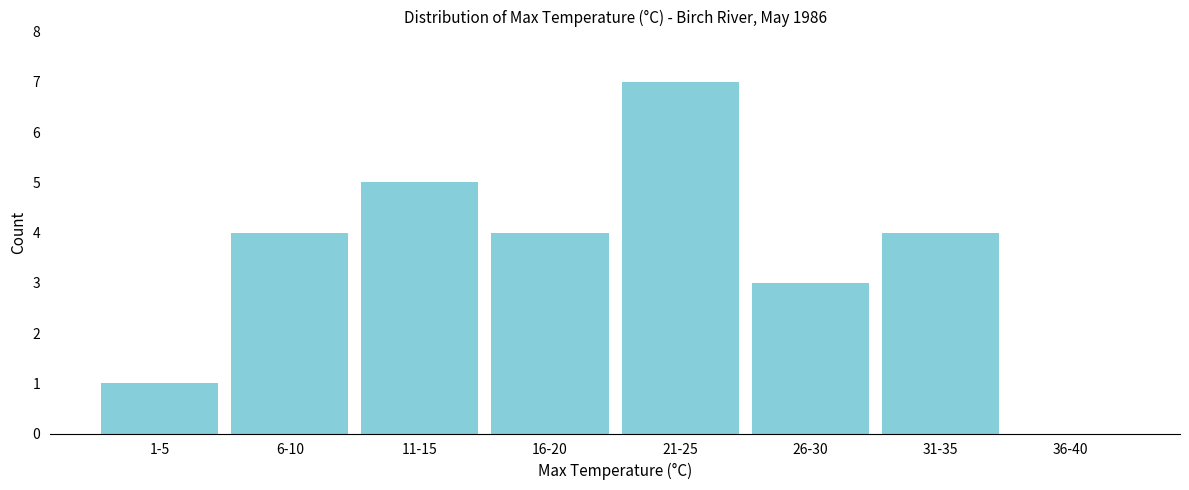

Reading right to left, transcribe all the data shown in this chart.

36-40=0	31-35=4	26-30=3	21-25=7	16-20=4	11-15=5	6-10=4	1-5=1